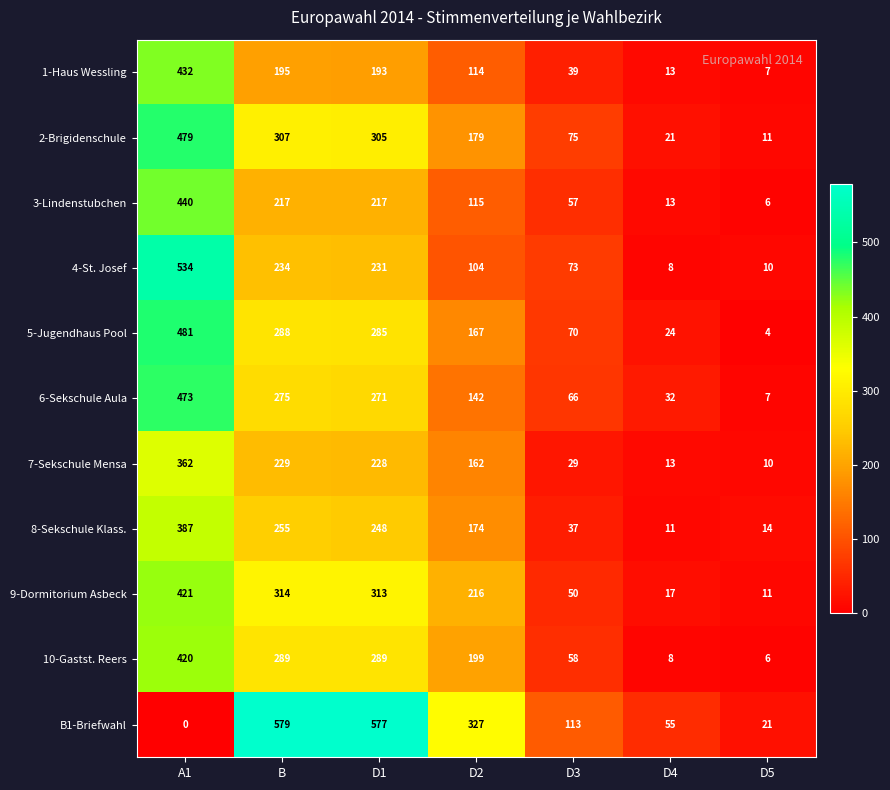

List the series in order of their peak value, highest first.

B1-Briefwahl, 4-St. Josef, 5-Jugendhaus Pool, 2-Brigidenschule, 6-Sekschule Aula, 3-Lindenstubchen, 1-Haus Wessling, 9-Dormitorium Asbeck, 10-Gastst. Reers, 8-Sekschule Klass., 7-Sekschule Mensa